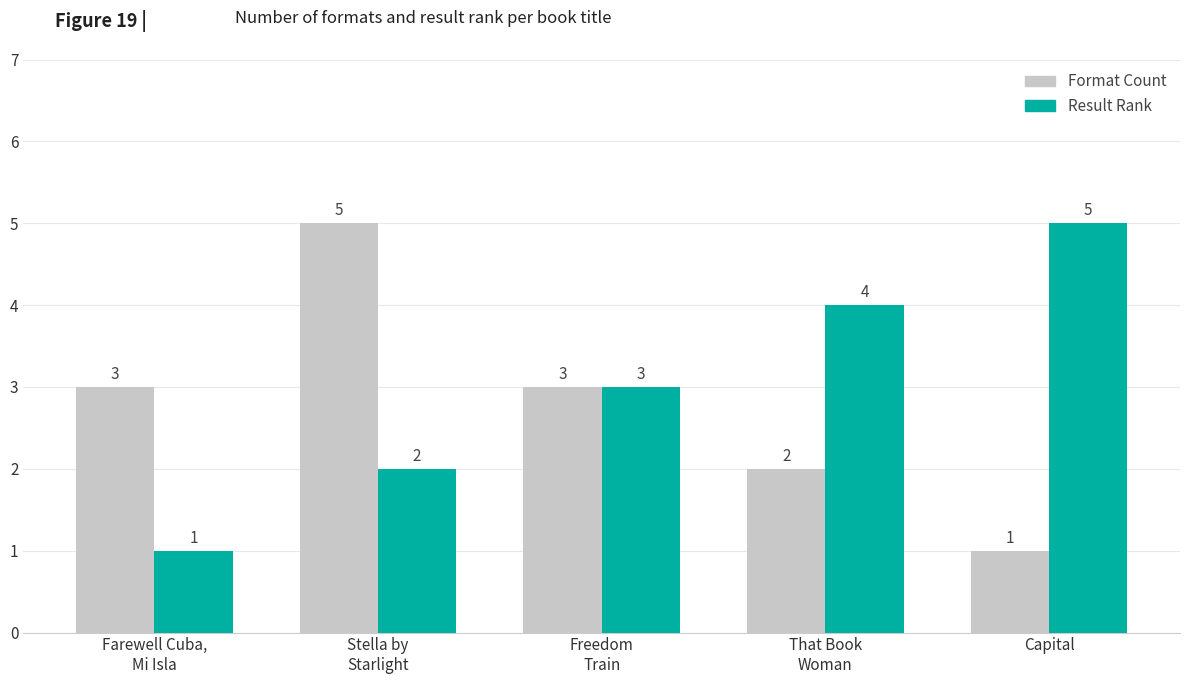

Which series has the largest total across all categories?

Result Rank